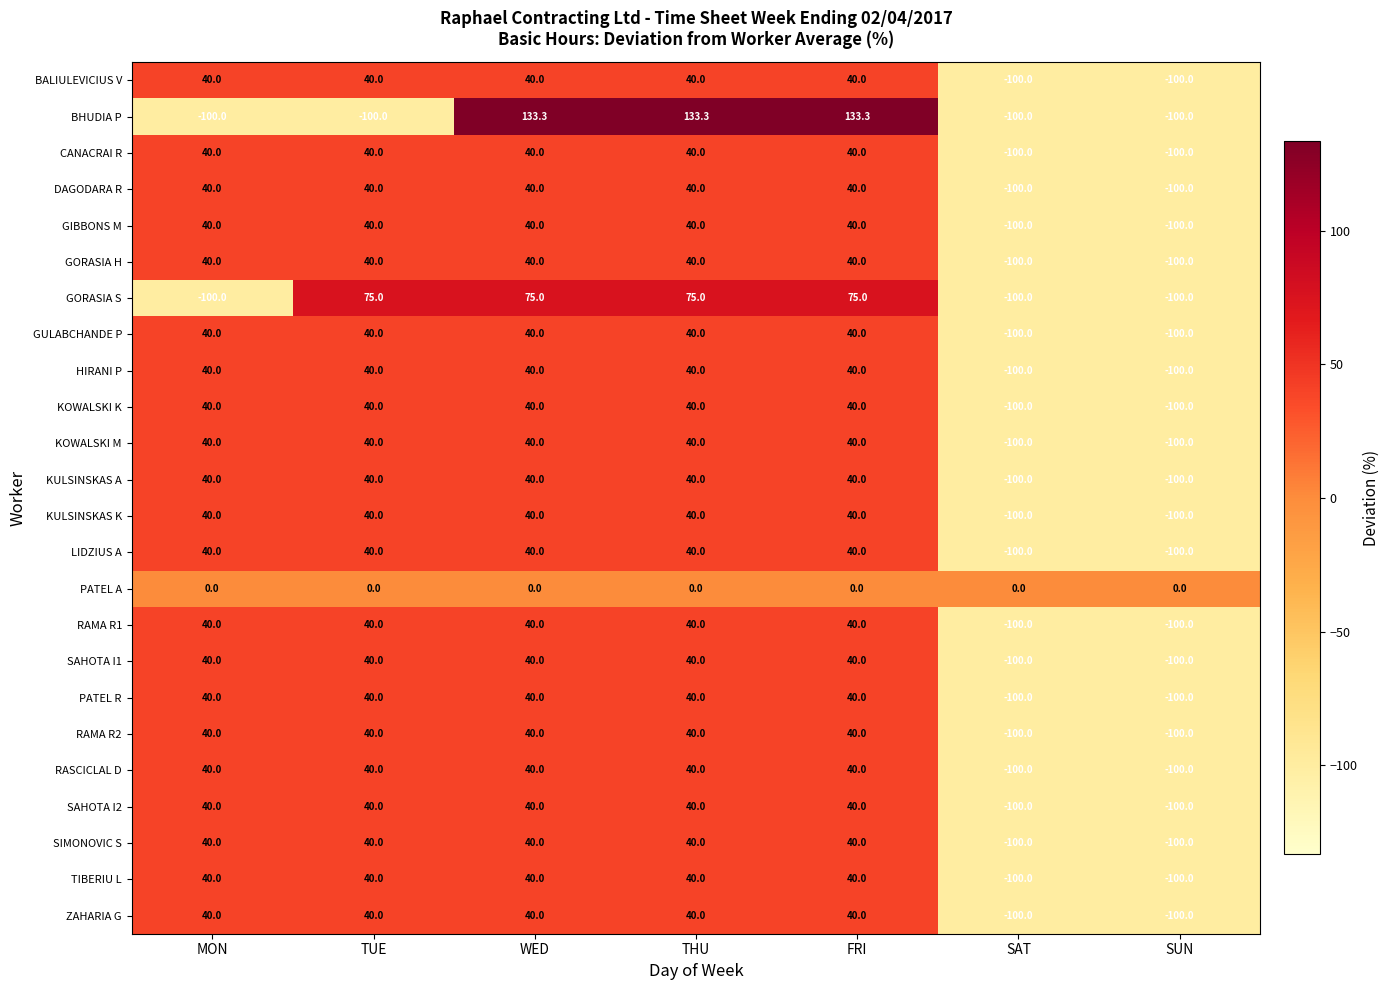

What is the greatest value displayed?

133.3